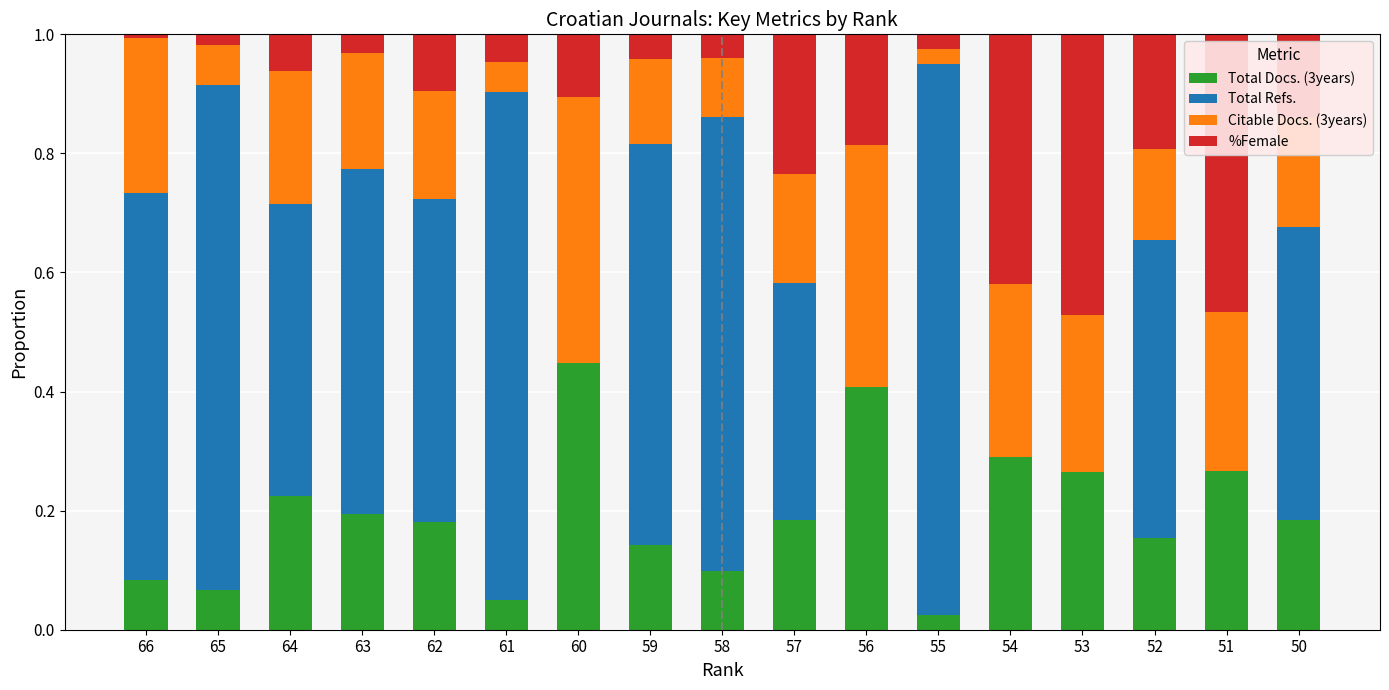

At which label does Total Docs. (3years) reach its peak?

60